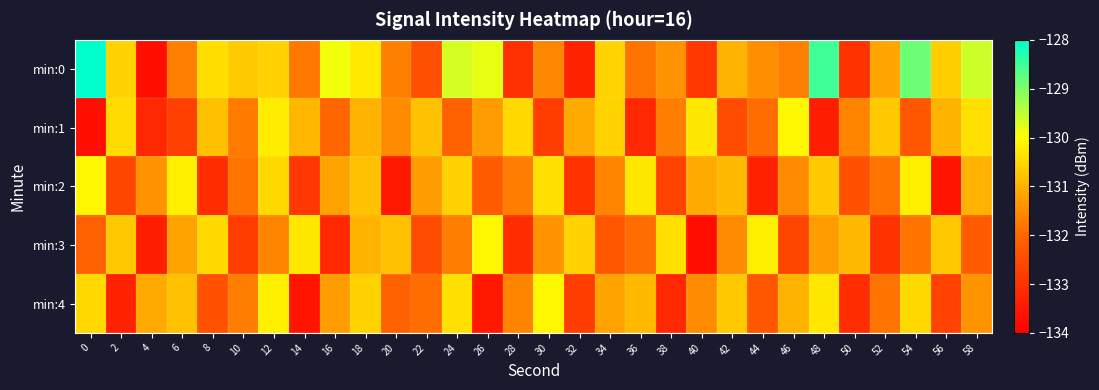

Which series has the largest total across all categories?

min:0